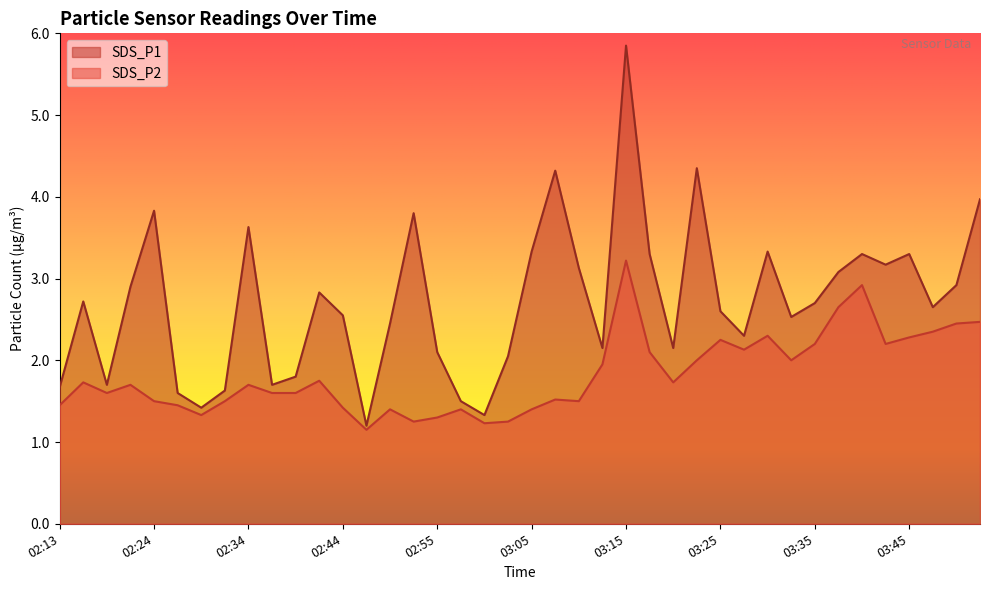

What are all the series names shown in the legend?

SDS_P1, SDS_P2